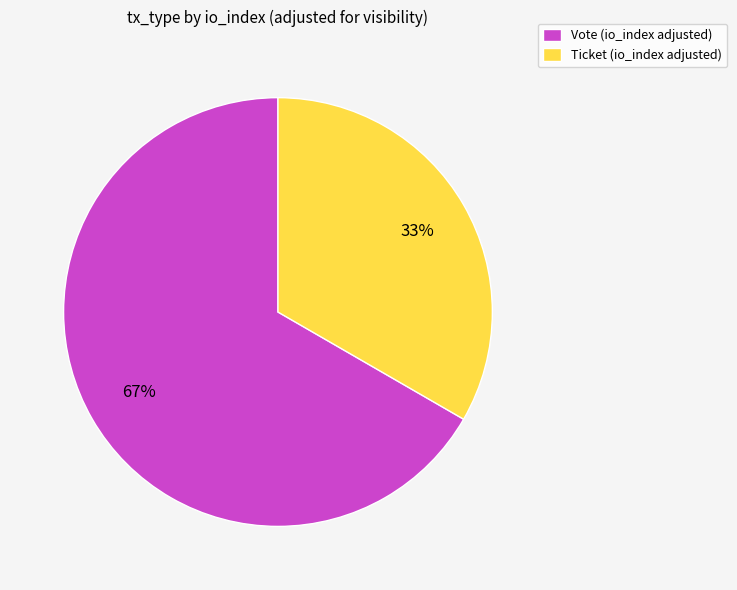

What percentage is the Vote (io_index adjusted) slice, to the nearest percent?

67%